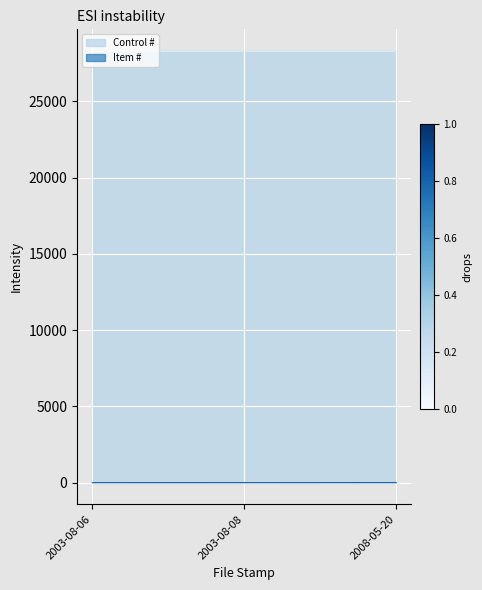

What is the average value of the Control # series?

28298